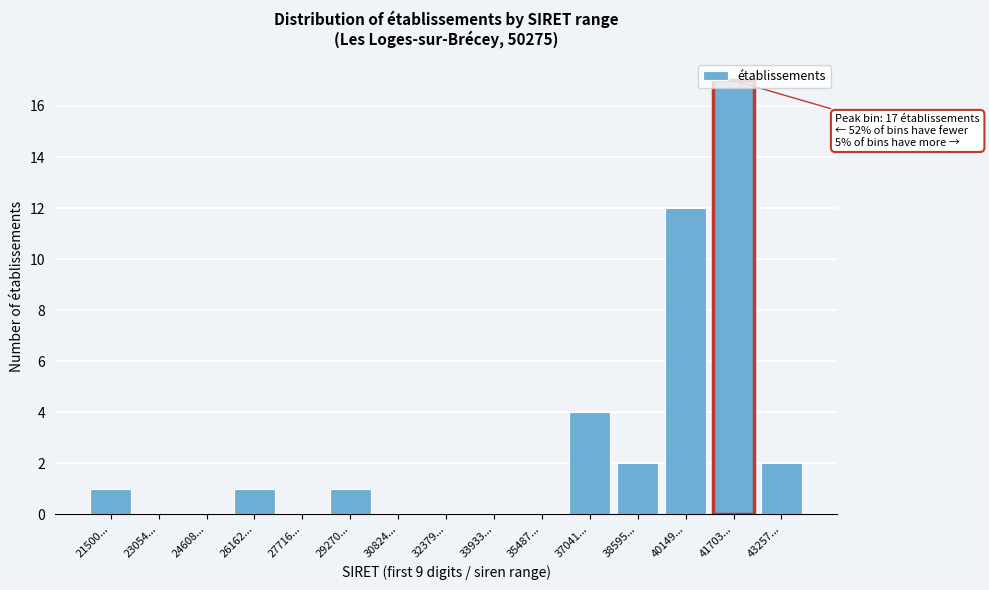

What is the change in value from 21500... to 38595...?

+1